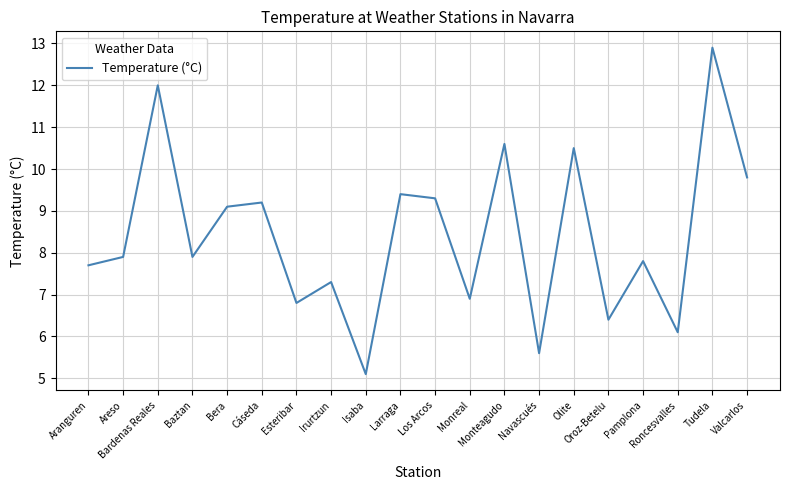

What is the difference between the second highest and minimum values?

6.9